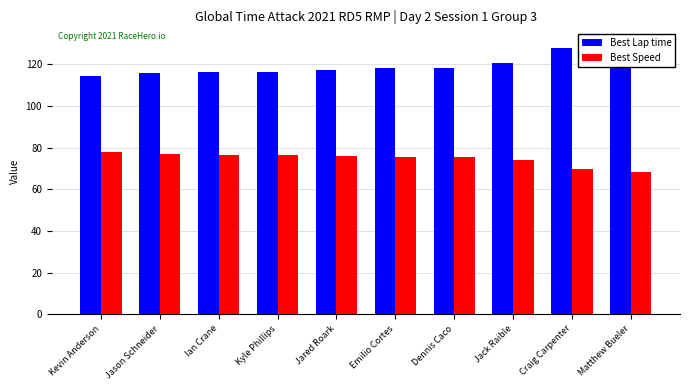

What is the difference between the second highest and minimum values in the Best Lap time series?

13.0